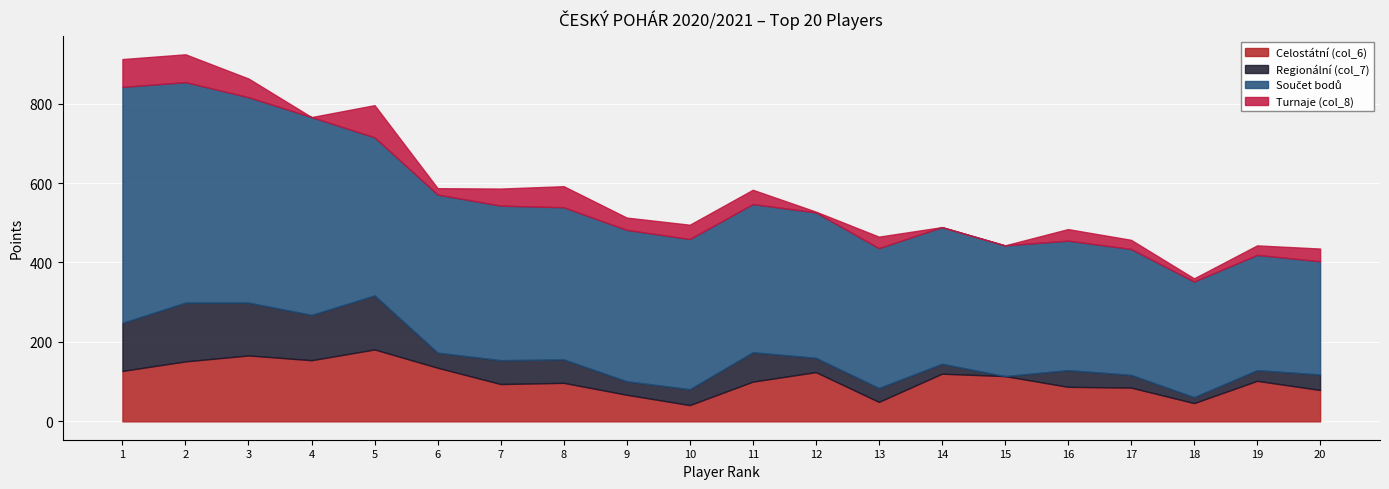

Reading right to left, list all the values displayed in this chart.

Celostátní (col_6): 79	102	46	85	87	114	120	49	124	100	41	67	97	94	135	181	154	166	151	127
Regionální (col_7): 39	27	15	32	42	0	25	35	36	74	40	34	59	60	38	136	114	133	148	121
Součet bodů: 285	290	291	317	326	329	344	352	366	373	378	381	383	389	398	398	498	517	555	594
Turnaje (col_8): 32	24	8	23	29	0	0	29	2	36	36	31	53	43	16	81	0	47	70	70